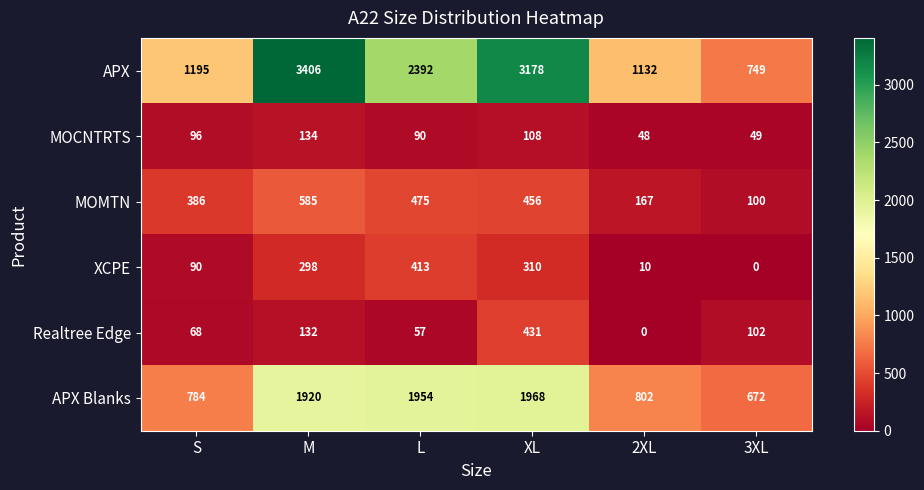

Read the MOMTN value at 3XL.

100